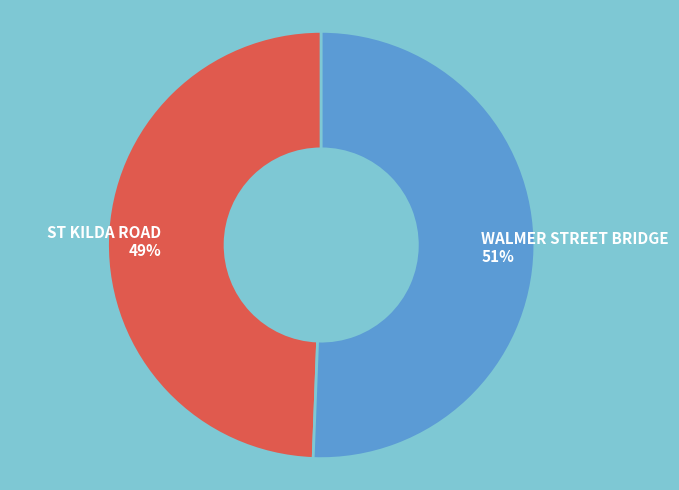

Approximately how many times larger is the value at WALMER STREET BRIDGE compared to ST KILDA ROAD?

1.0